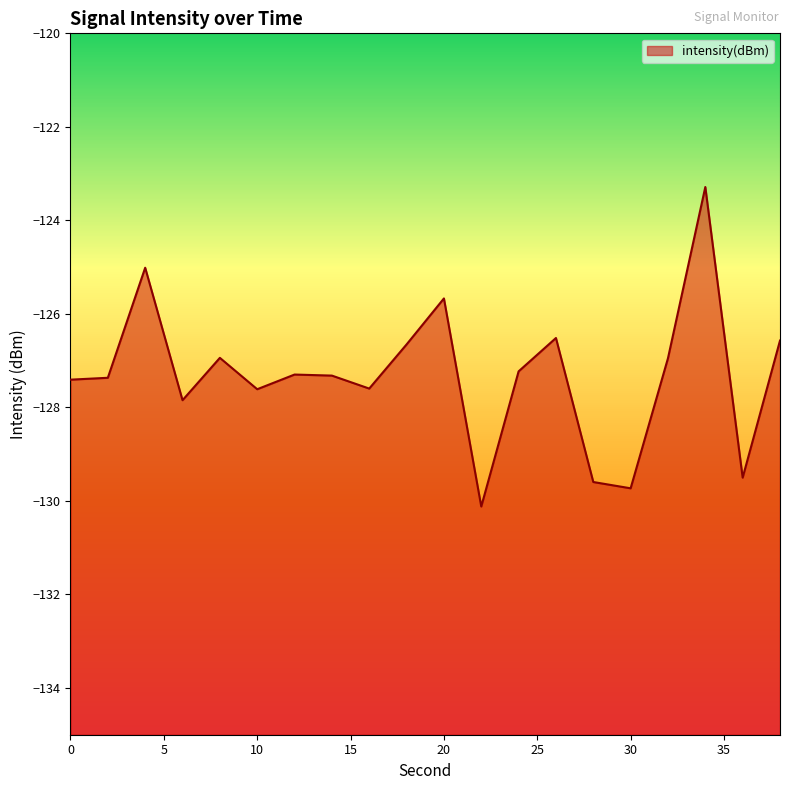

Where is the data nearest to the value -126?

20